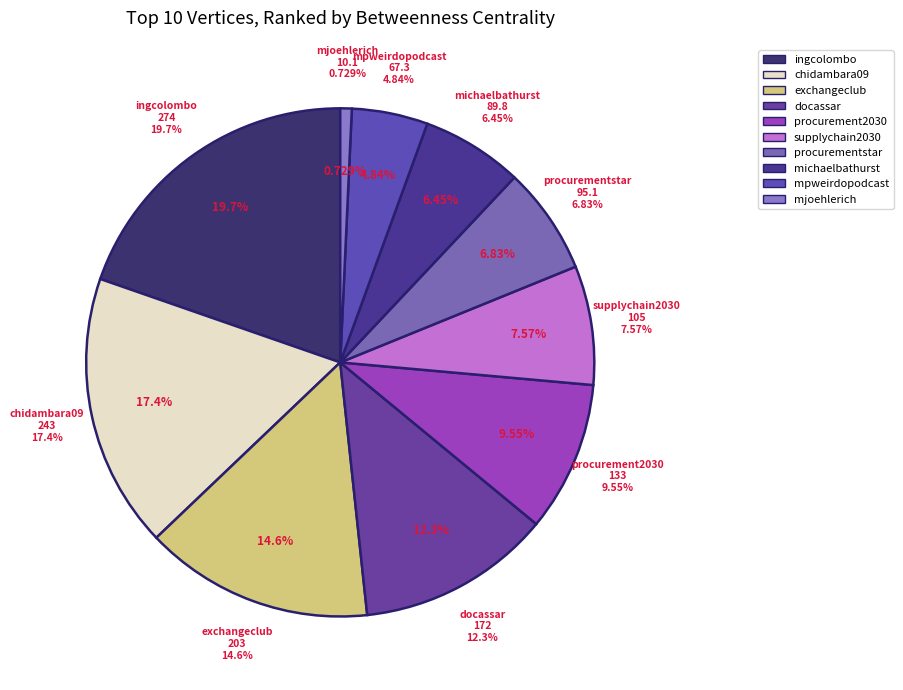

To the nearest percent, what is the average slice percentage?

10%